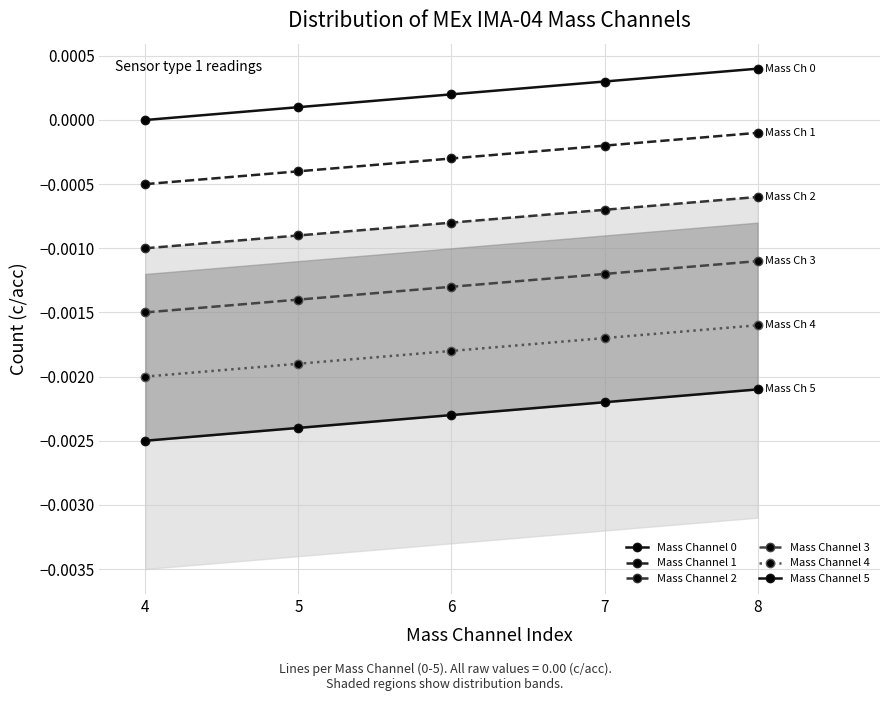

How many categories are shown in the chart?

5